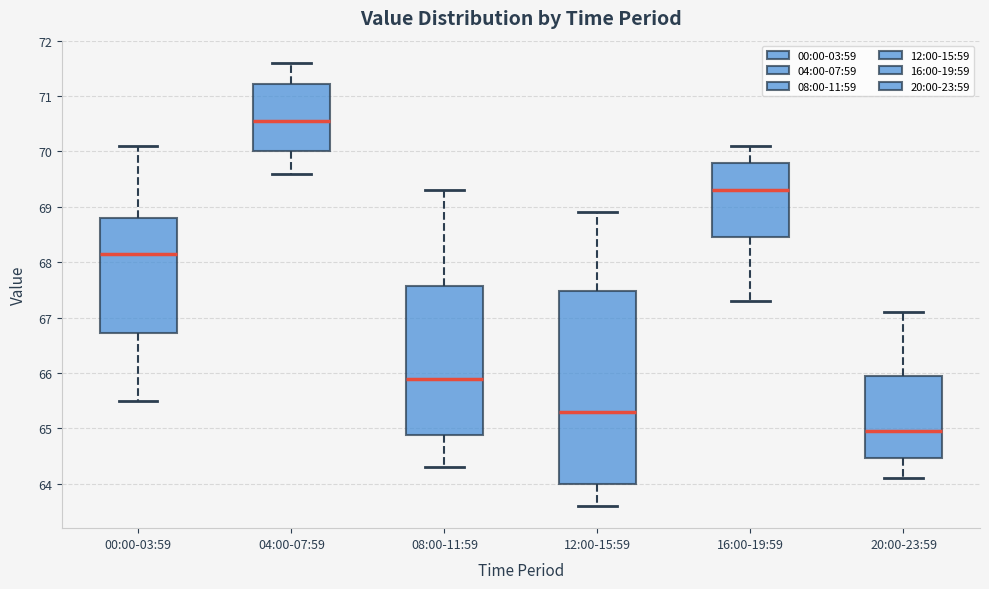

Which box is the tallest, from its lower edge to its upper edge?

12:00-15:59